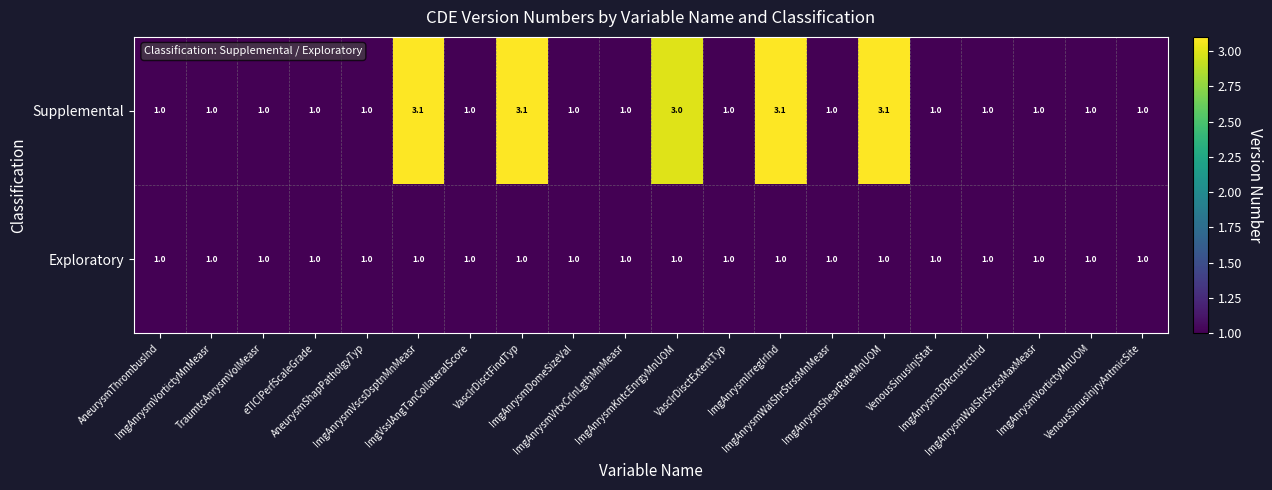

What is the average value of the Supplemental series?

1.5